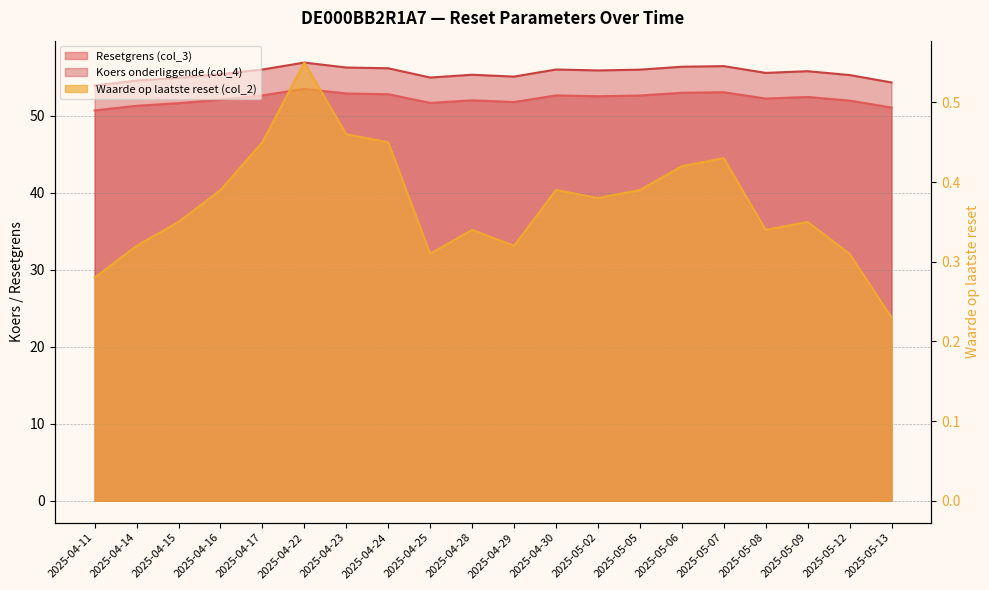

Which has a higher value, 2025-05-09 or 2025-04-15?

2025-05-09